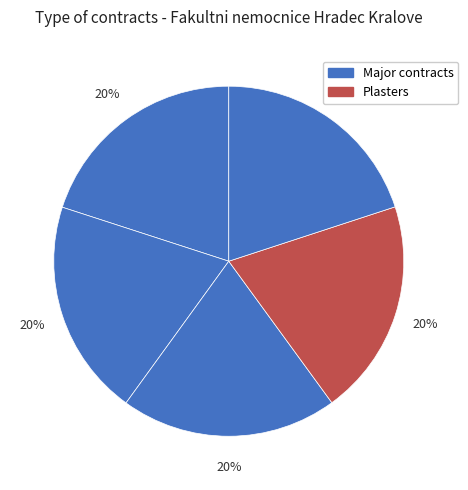

How many segments does this pie chart have?

5